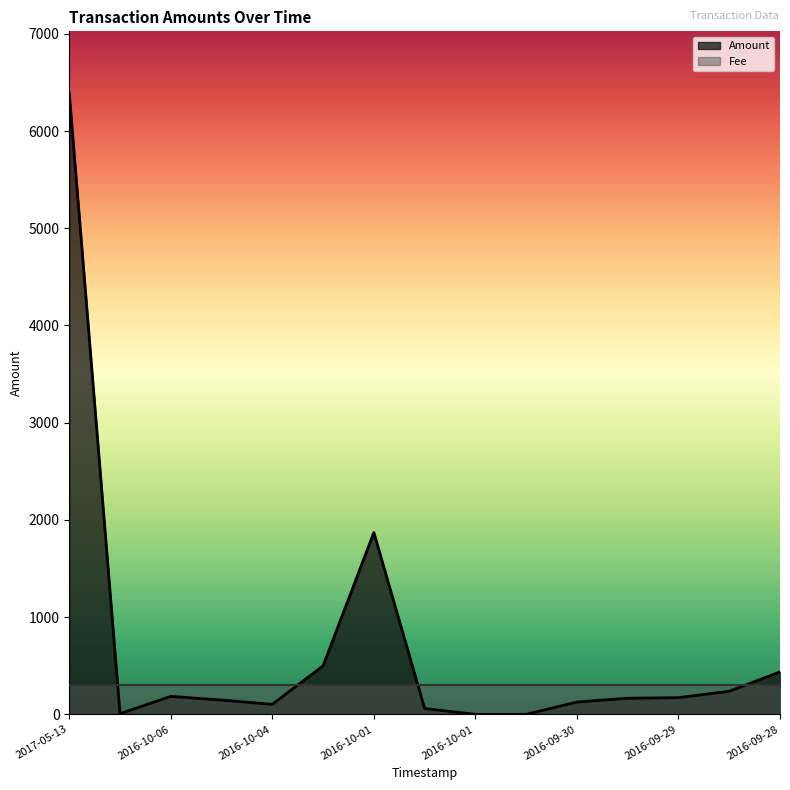

Does the chart have visible grid lines?

No